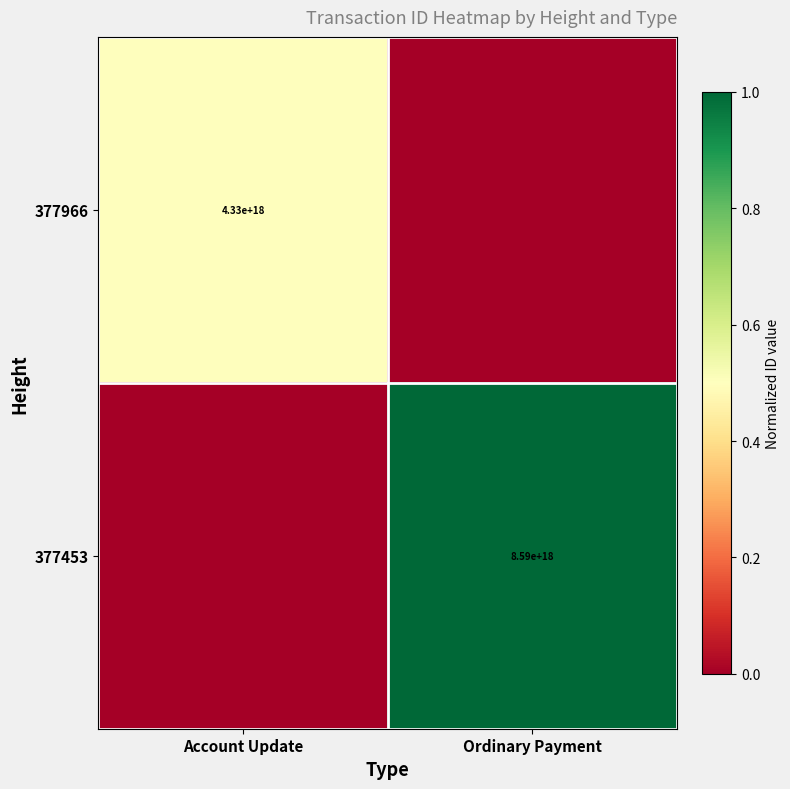

True or false: 377966 has a value of 4330000000000000000 at Account Update.

True